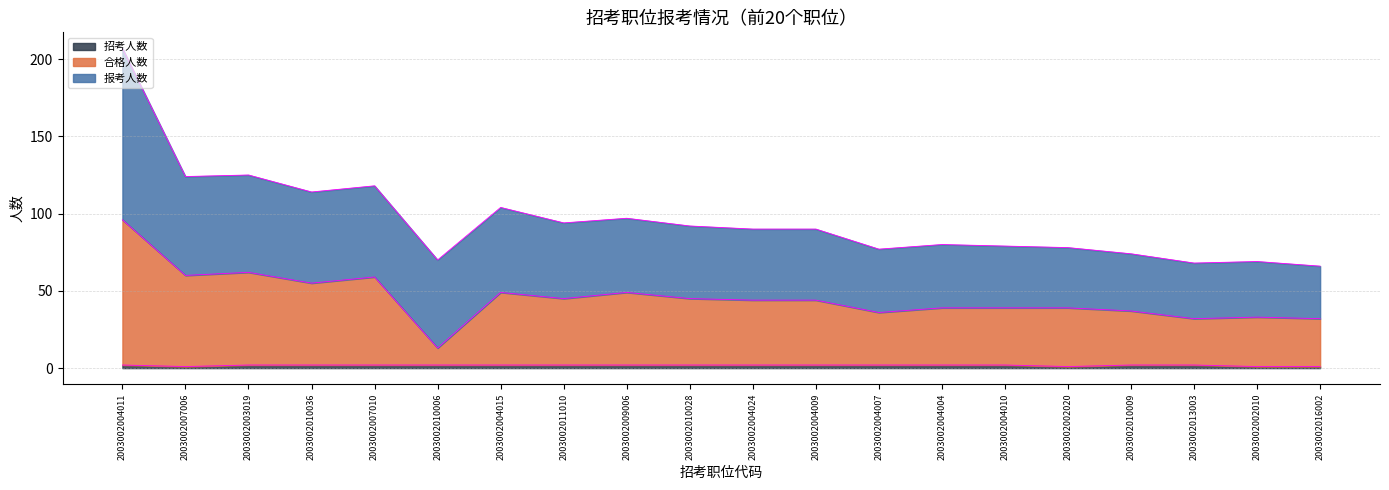

At how many categories does at least one series exceed 37?

14